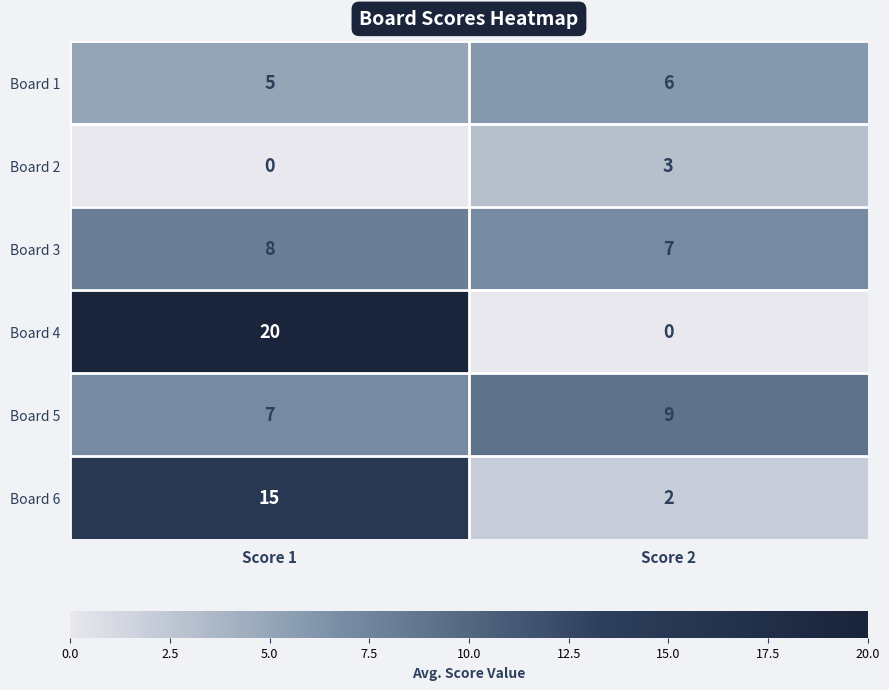

What is the total value across all series at Score 2?

27